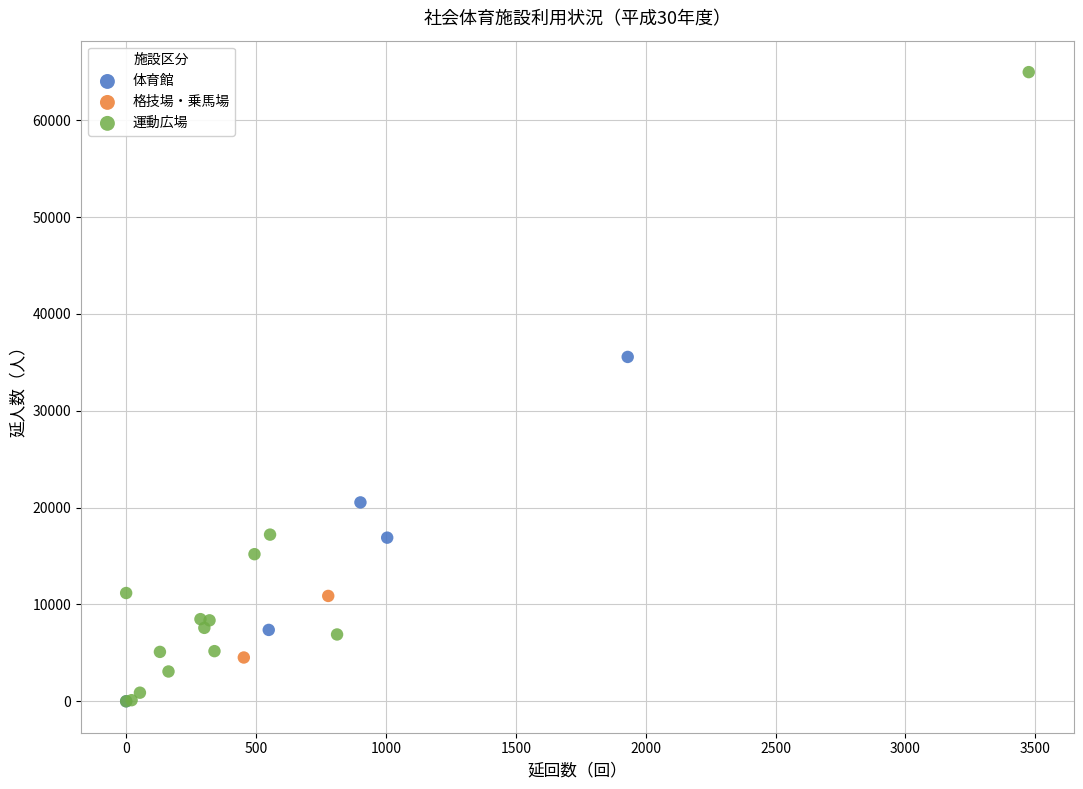

What are all the series names shown in the legend?

体育館, 格技場・乗馬場, 運動広場